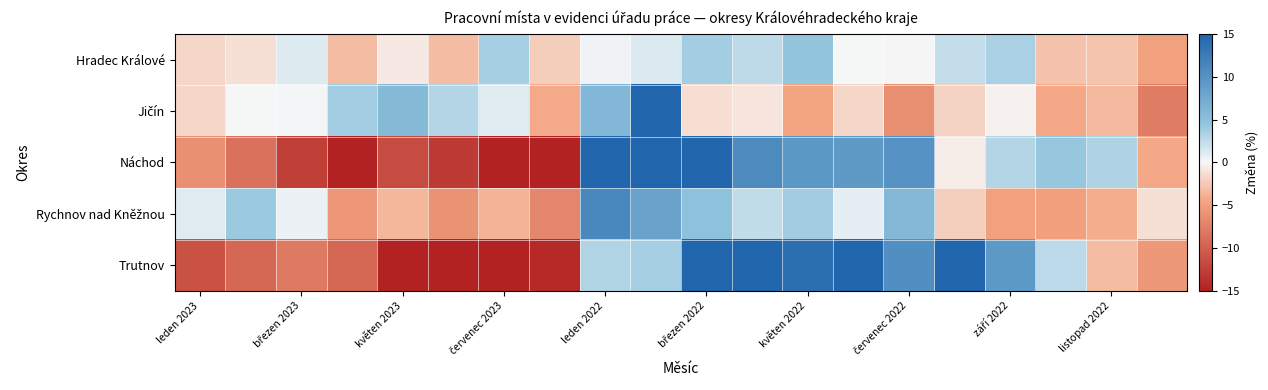

Which series has the largest total across all categories?

Trutnov